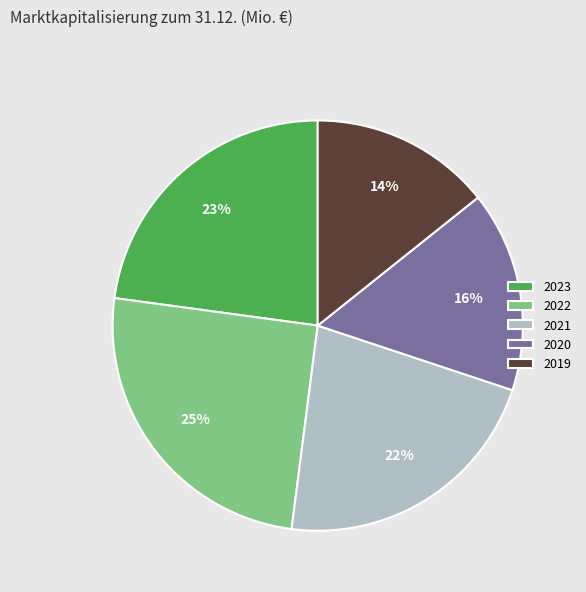

The 2022 slice represents 40% of the pie. True or false?

False